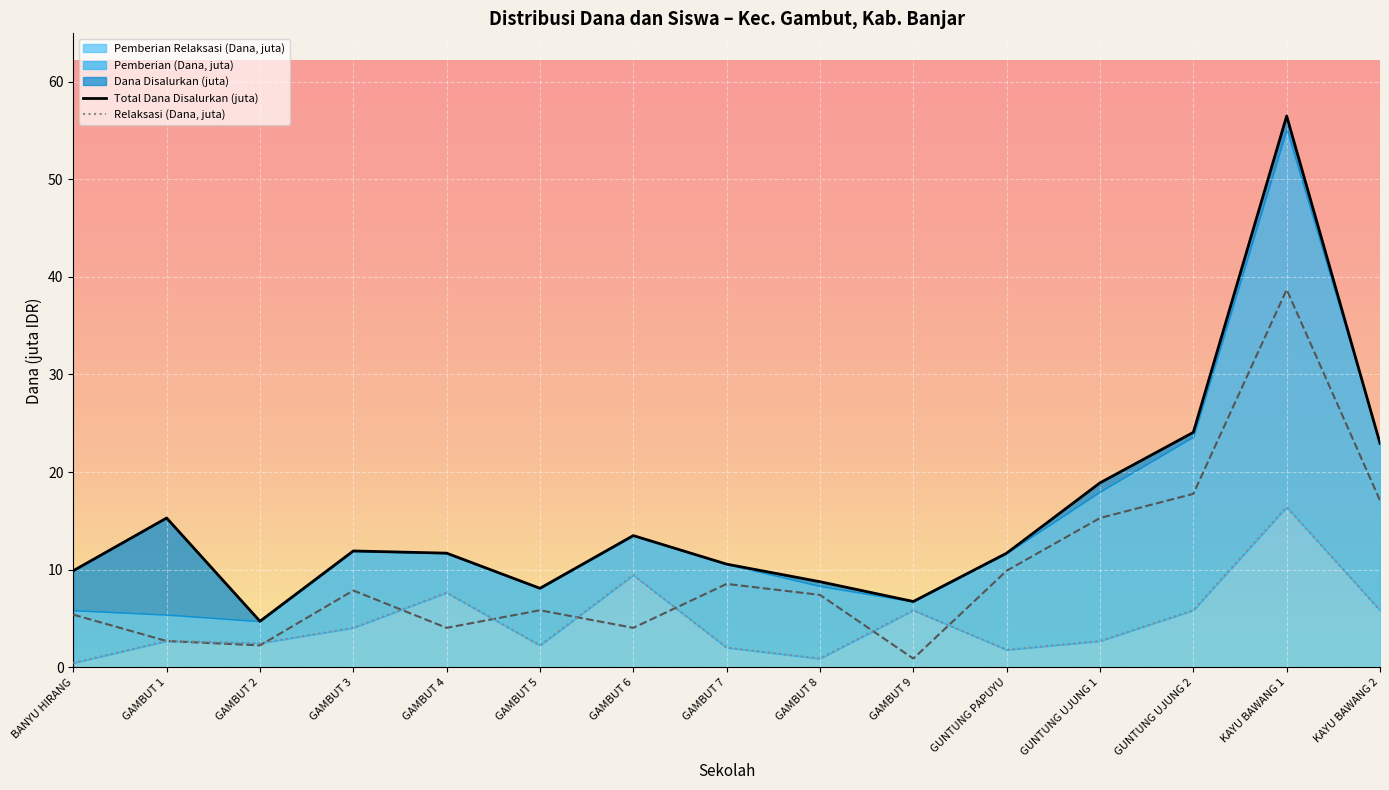

Where does the Pemberian (Dana, juta) series first go above 7?

GAMBUT 3